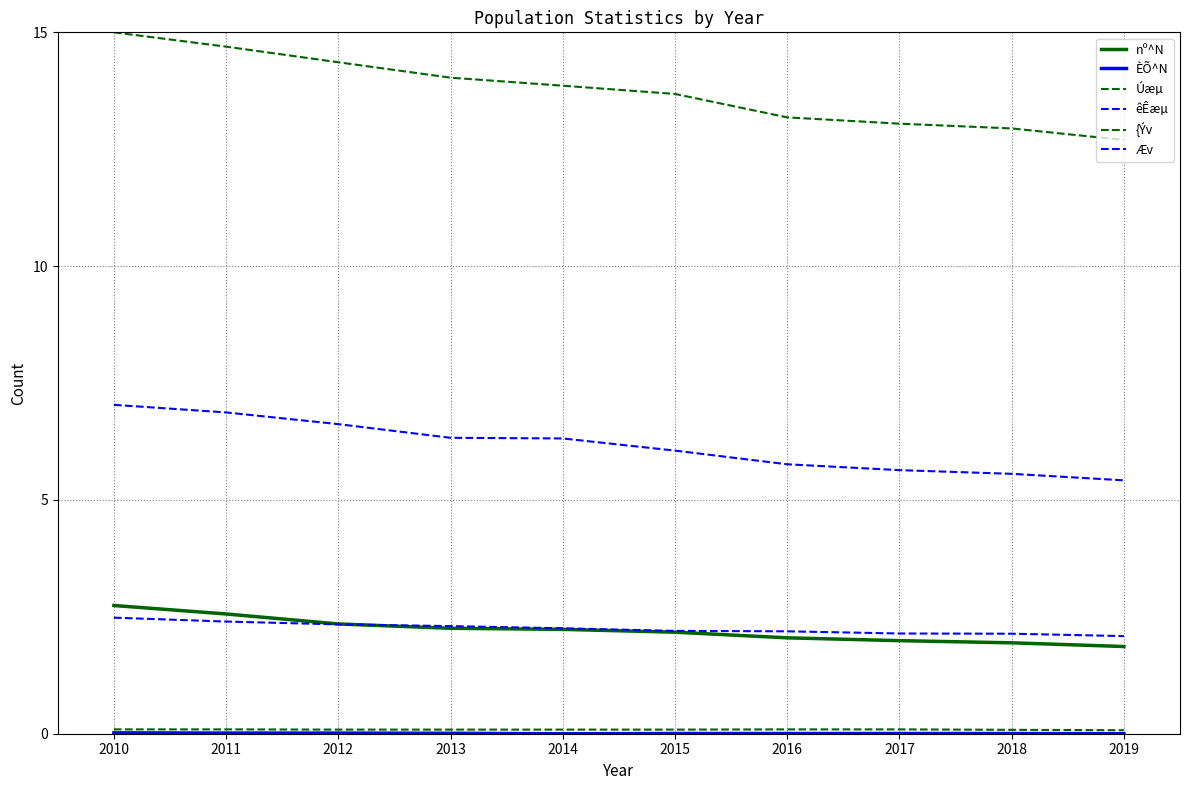

Which series has the widest spread of values?

{Ýv